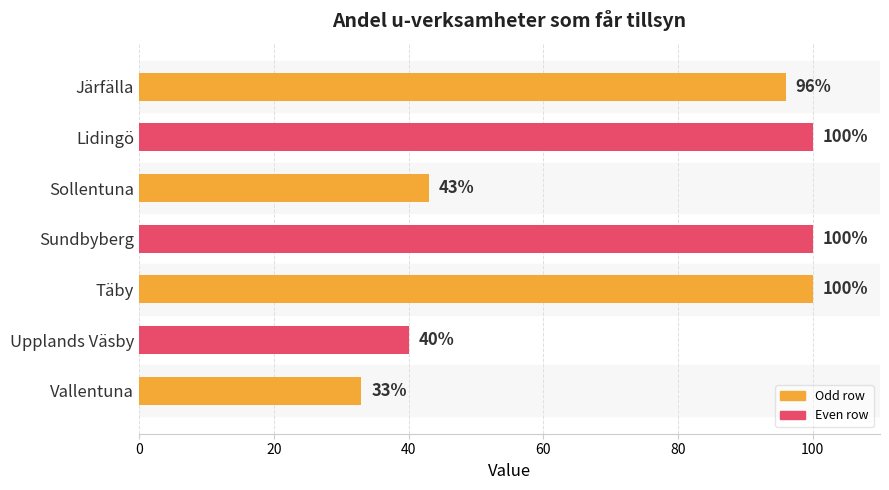

True or false: the data shows 19 at Vallentuna.

False